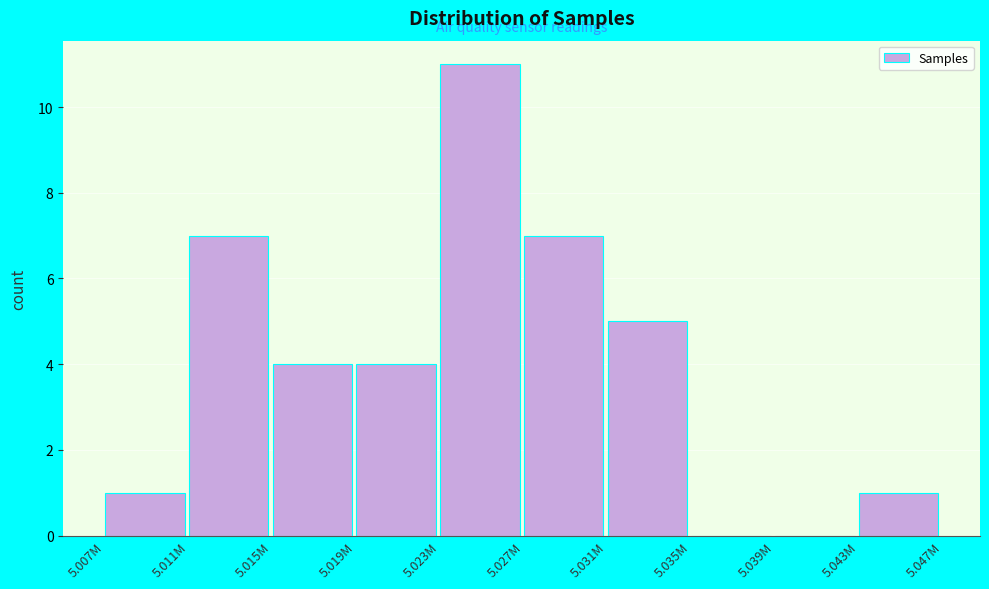

Reading right to left, transcribe all the data shown in this chart.

5.043M=1	5.039M=0	5.035M=0	5.031M=5	5.027M=7	5.023M=11	5.019M=4	5.015M=4	5.011M=7	5.007M=1